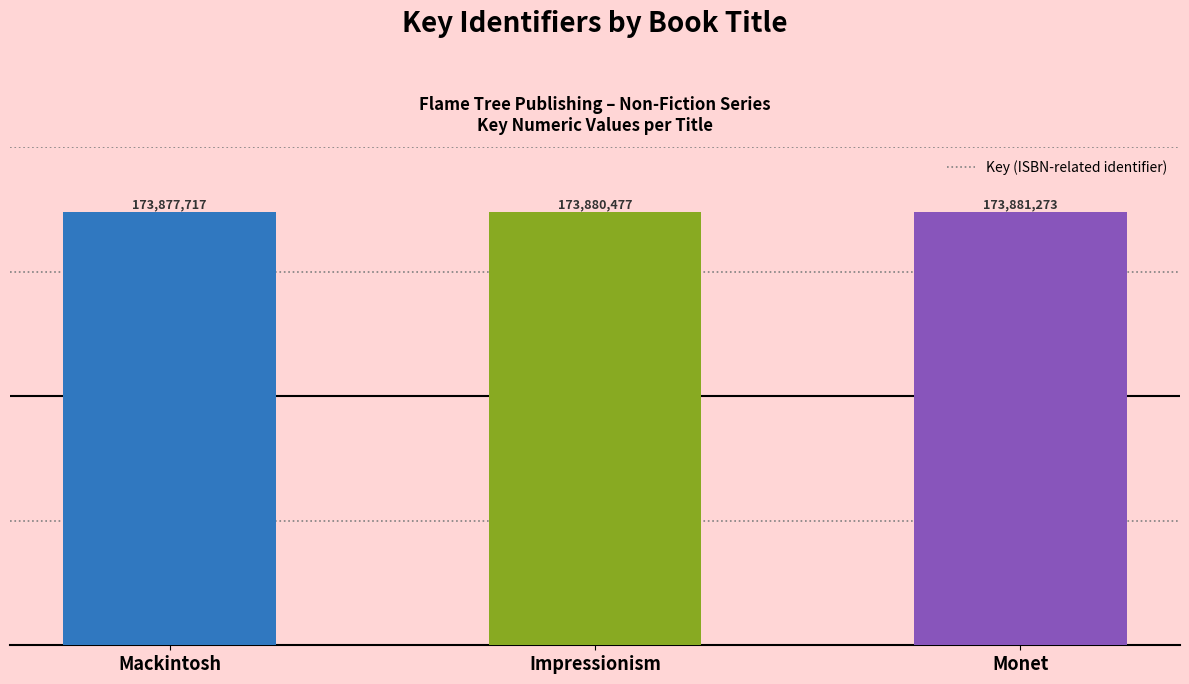

What is the difference between the maximum and minimum values?

3556